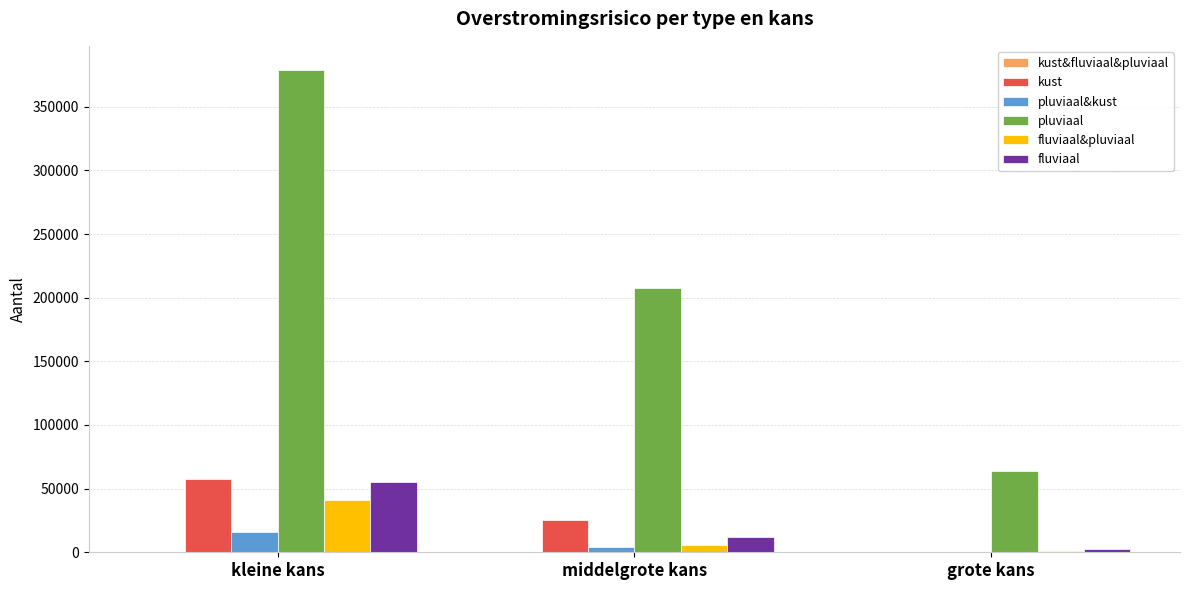

Which series changed the most between kleine kans and grote kans?

pluviaal